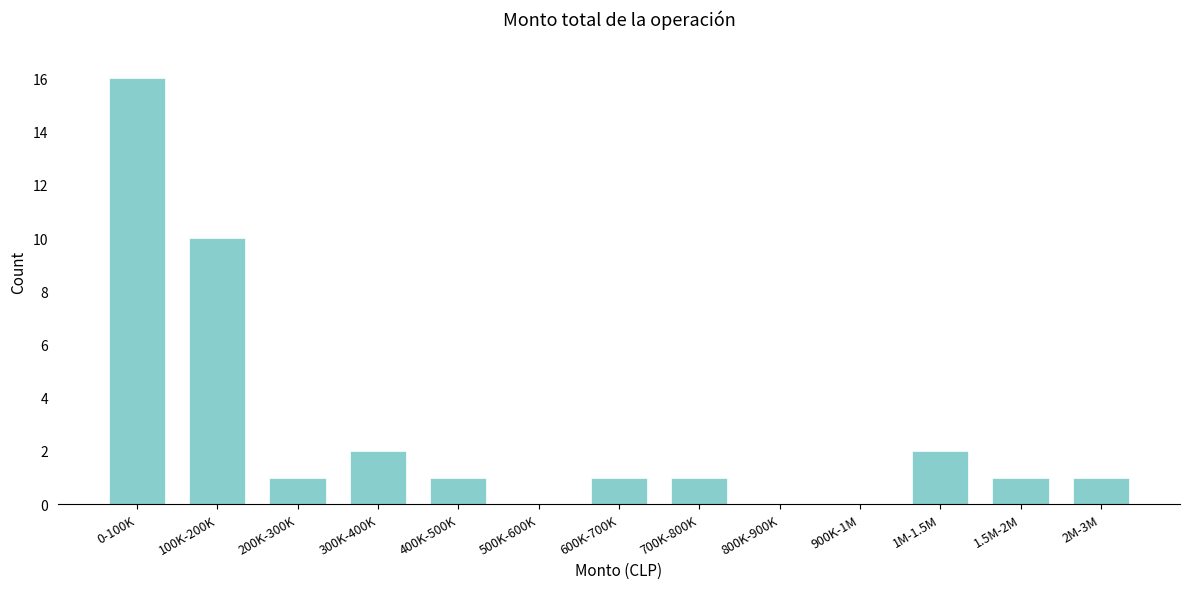

Reading left to right, what are all the values shown in this chart?

0-100K=16	100K-200K=10	200K-300K=1	300K-400K=2	400K-500K=1	500K-600K=0	600K-700K=1	700K-800K=1	800K-900K=0	900K-1M=0	1M-1.5M=2	1.5M-2M=1	2M-3M=1